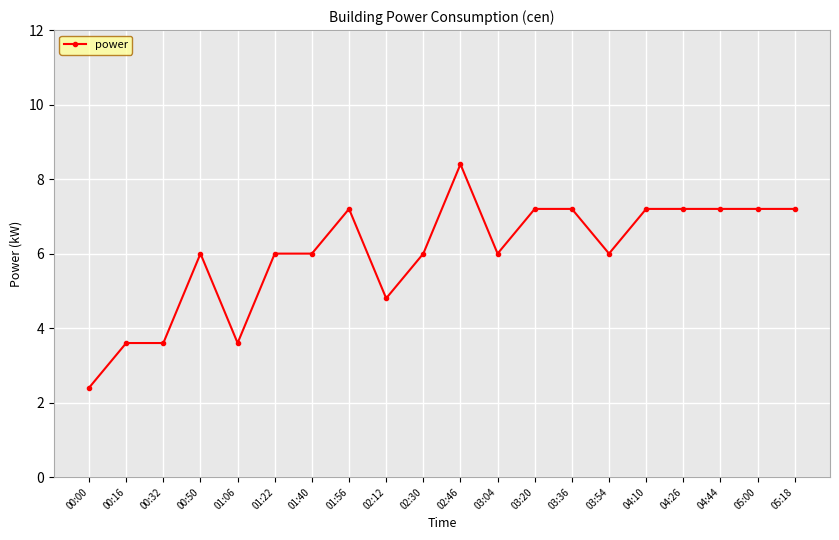

Reading left to right, what are all the values shown in this chart?

00:00=2.4	00:16=3.6	00:32=3.6	00:50=6.0	01:06=3.6	01:22=6.0	01:40=6.0	01:56=7.2	02:12=4.8	02:30=6.0	02:46=8.4	03:04=6.0	03:20=7.2	03:36=7.2	03:54=6.0	04:10=7.2	04:26=7.2	04:44=7.2	05:00=7.2	05:18=7.2